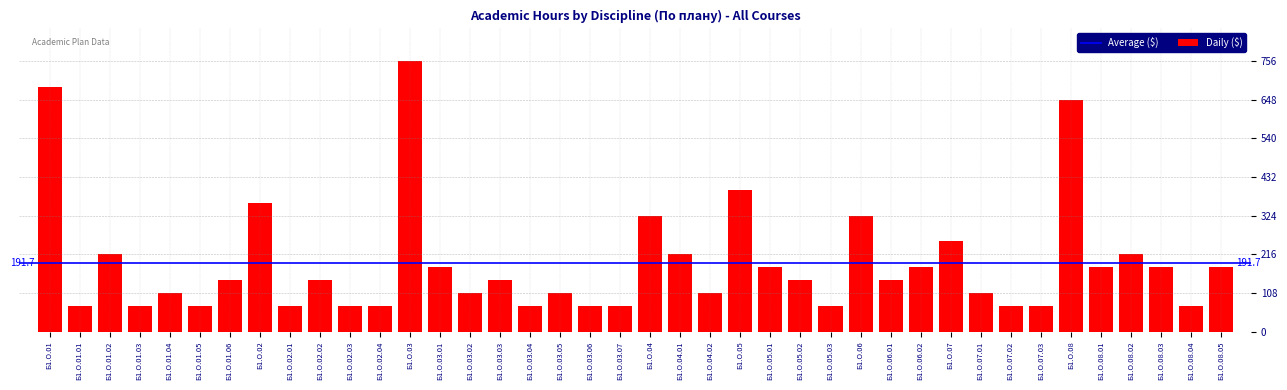

Where is the data nearest to the value 414?

Б1.О.05